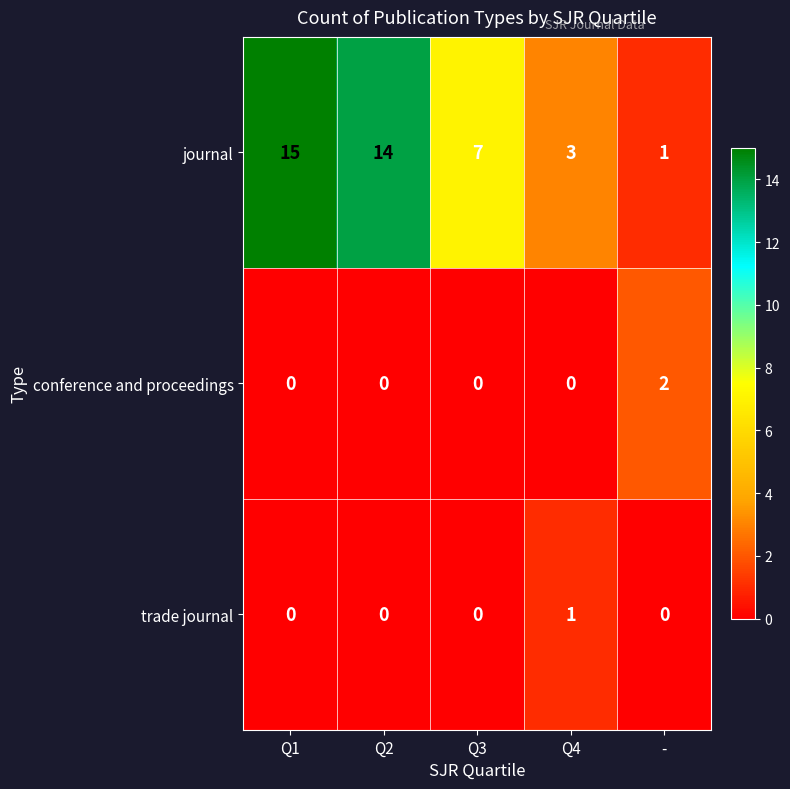

How many distinct data groups are displayed?

3